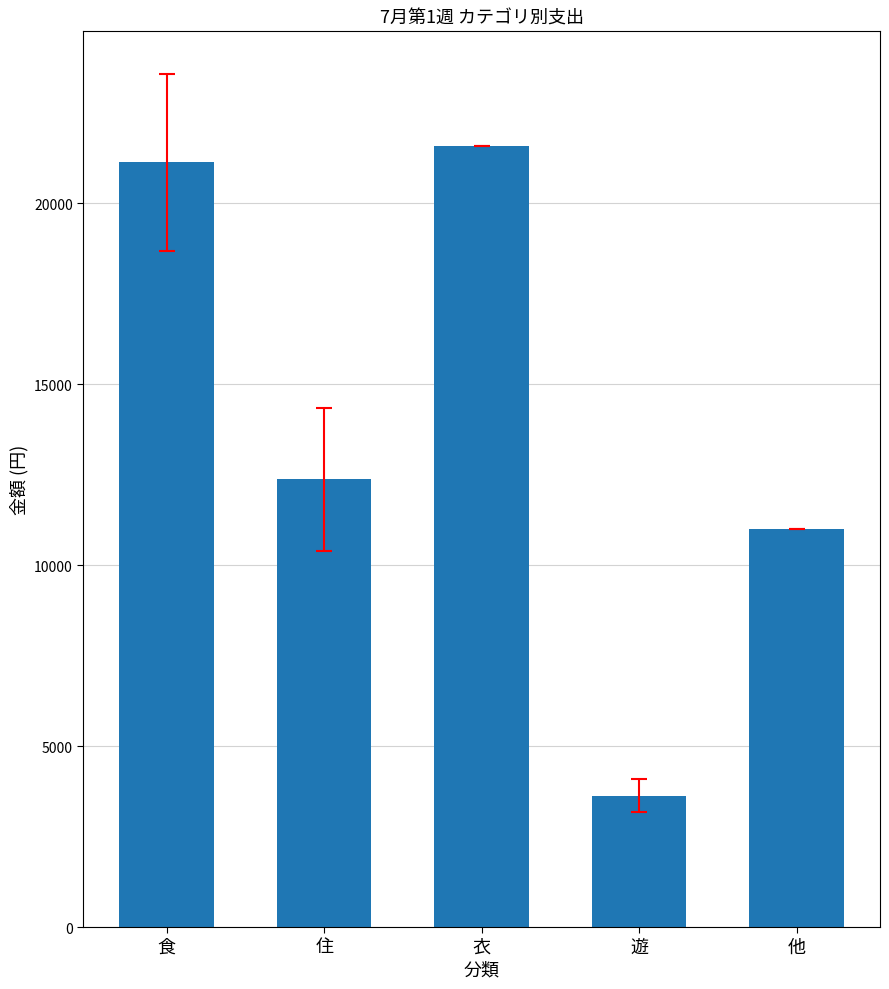

Is it true that the value at 衣 is 33260?

False